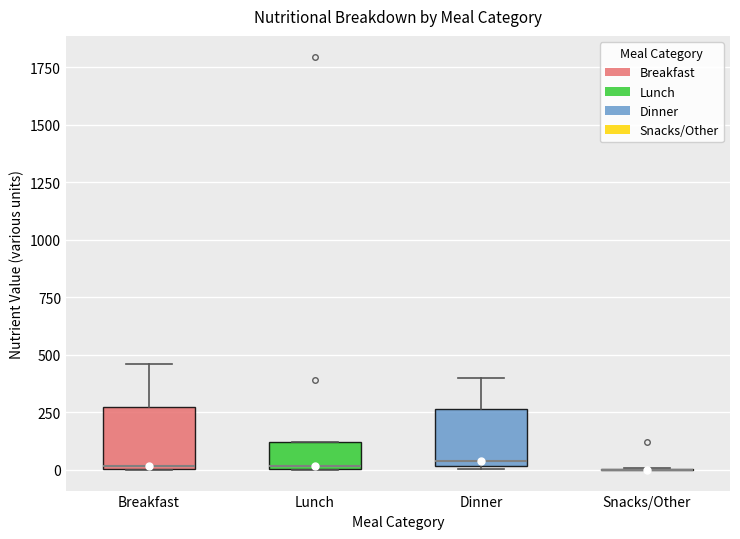

Where is the lower edge of the box for Lunch on the y-axis? The values are not printed on the chart, so give them approximately, as read against the axis.

0